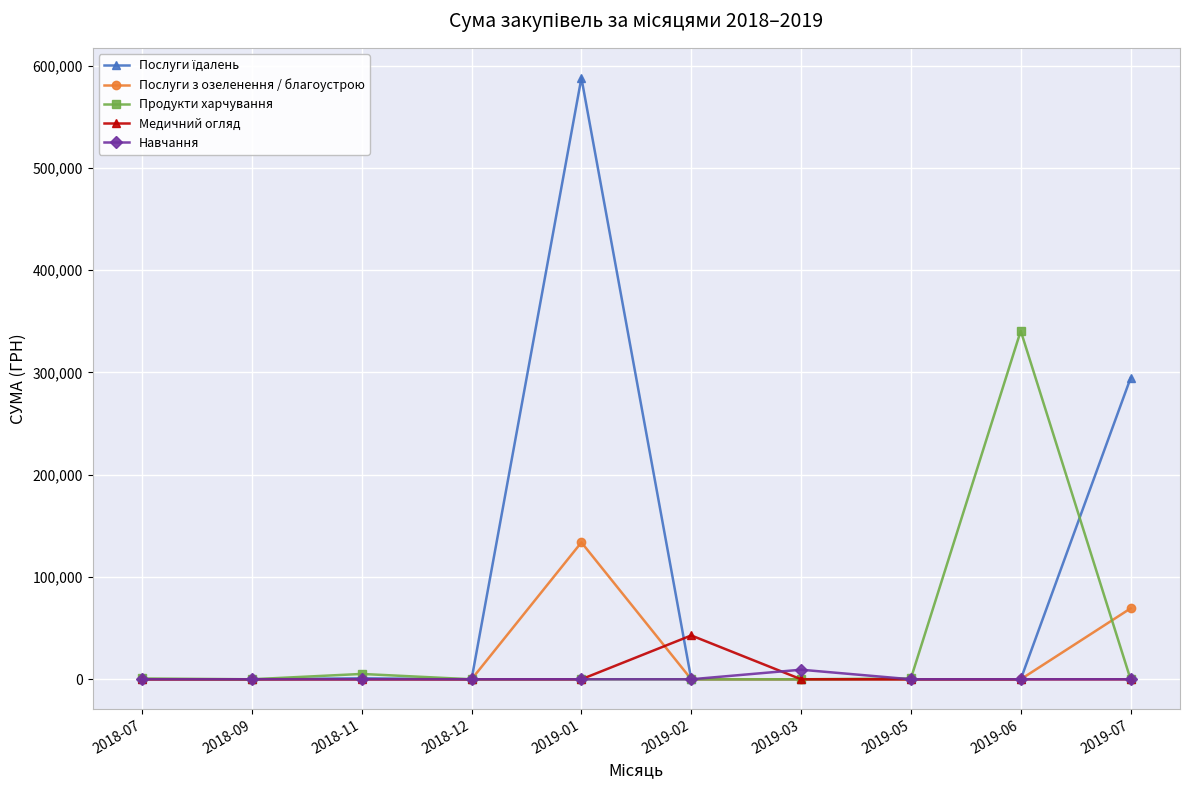

At which category is the sum across all series the highest?

2019-01